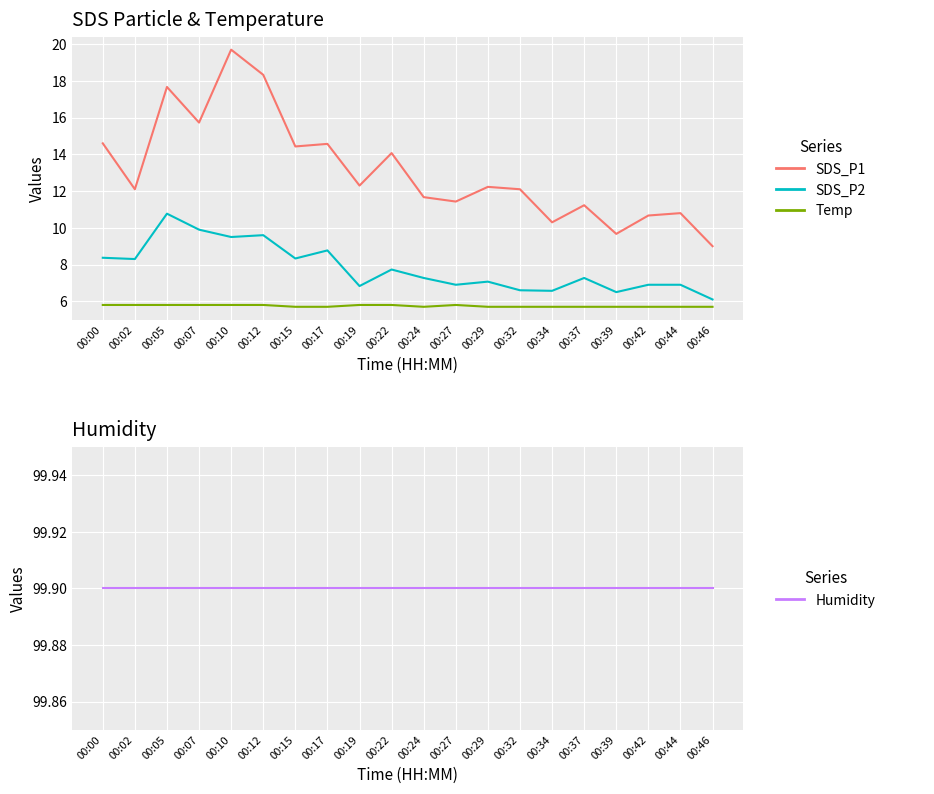

The Temp series shows 1.7 at 00:15. True or false?

False